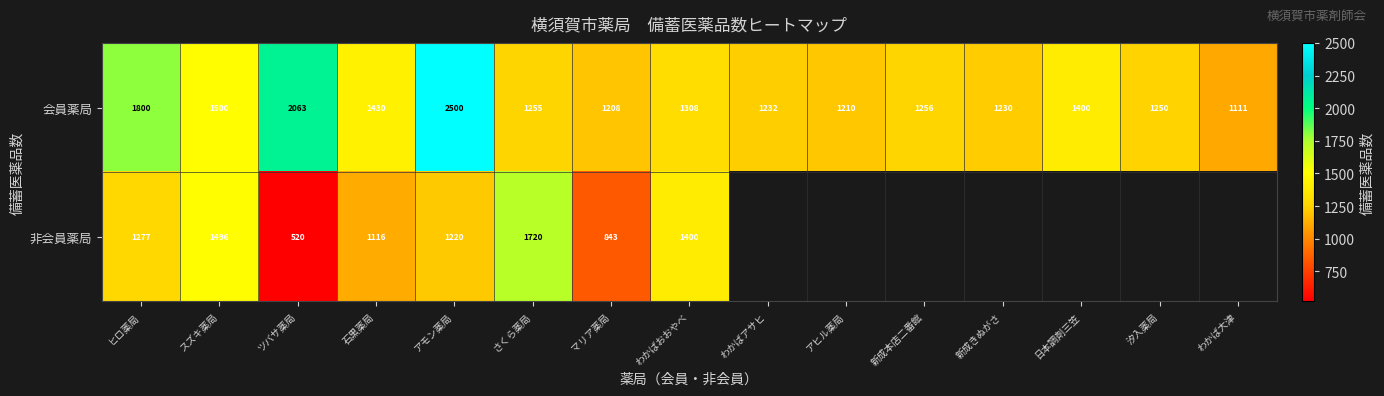

At which label is 会員薬局 closest to 1805?

ヒロ薬局